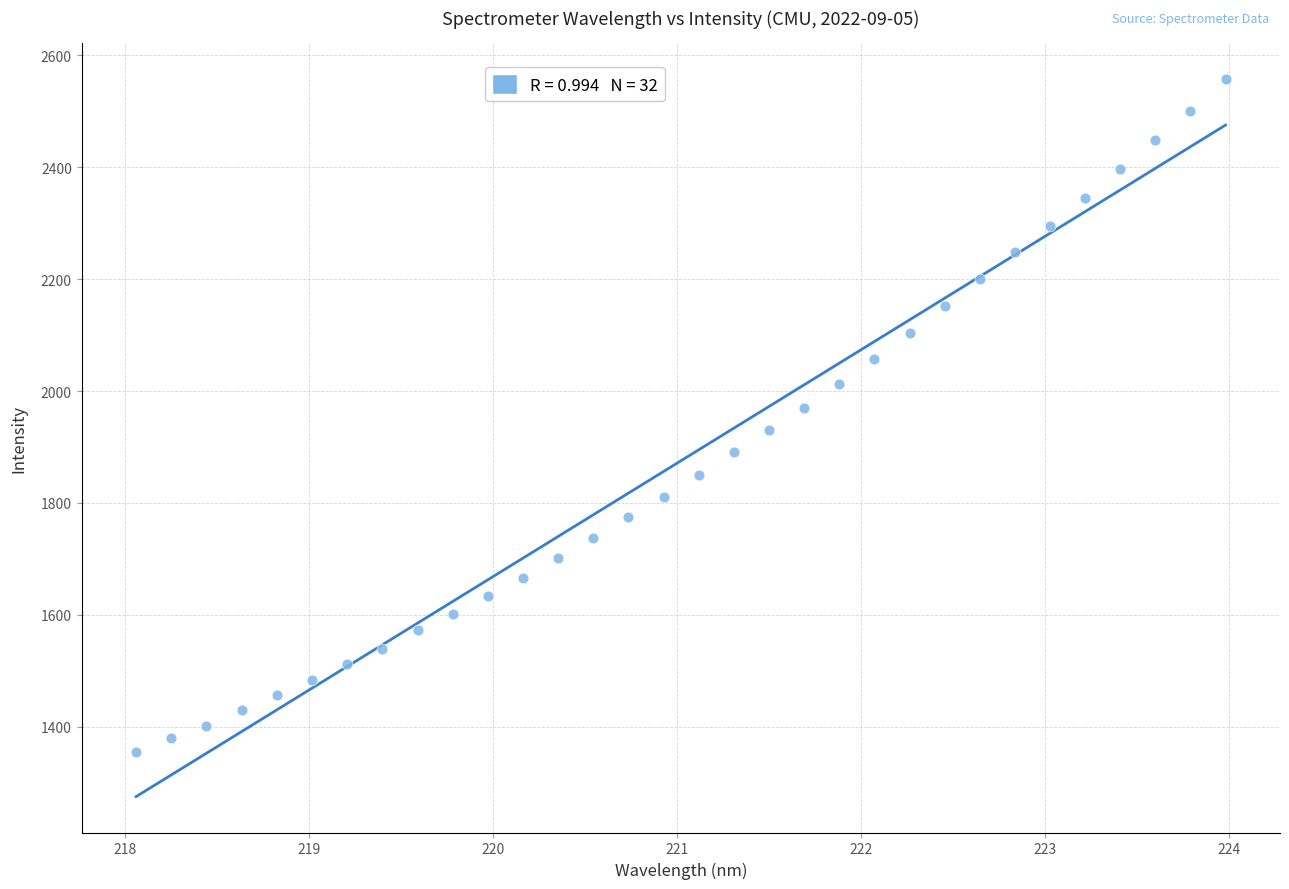

What is the range of Y values (max minus min)?

1202.5